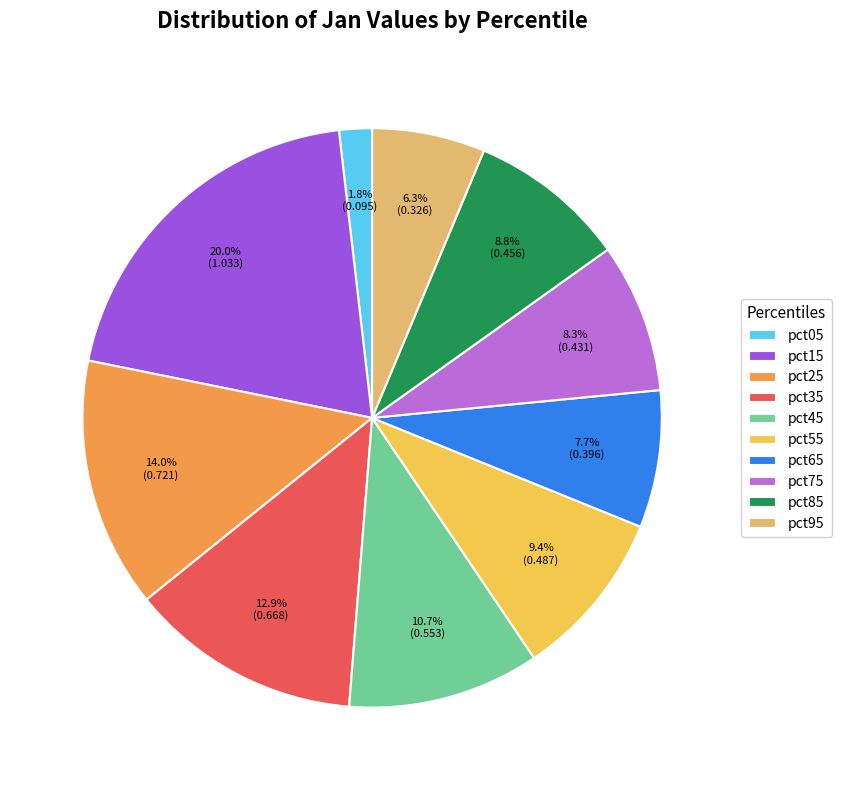

What is the total percentage of pct95 and pct25?

20.3%